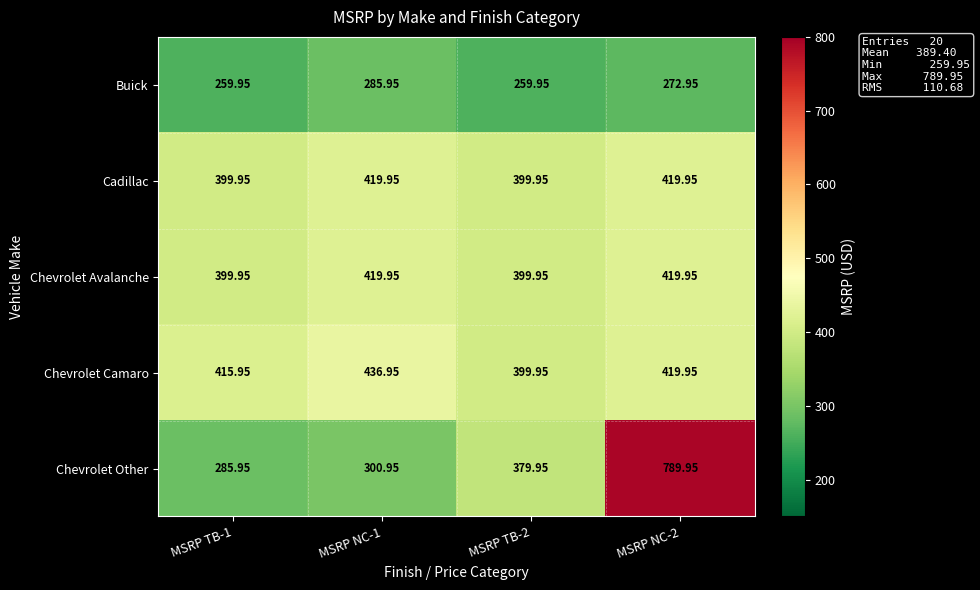

What is the total value across all series at MSRP NC-2?

2322.8